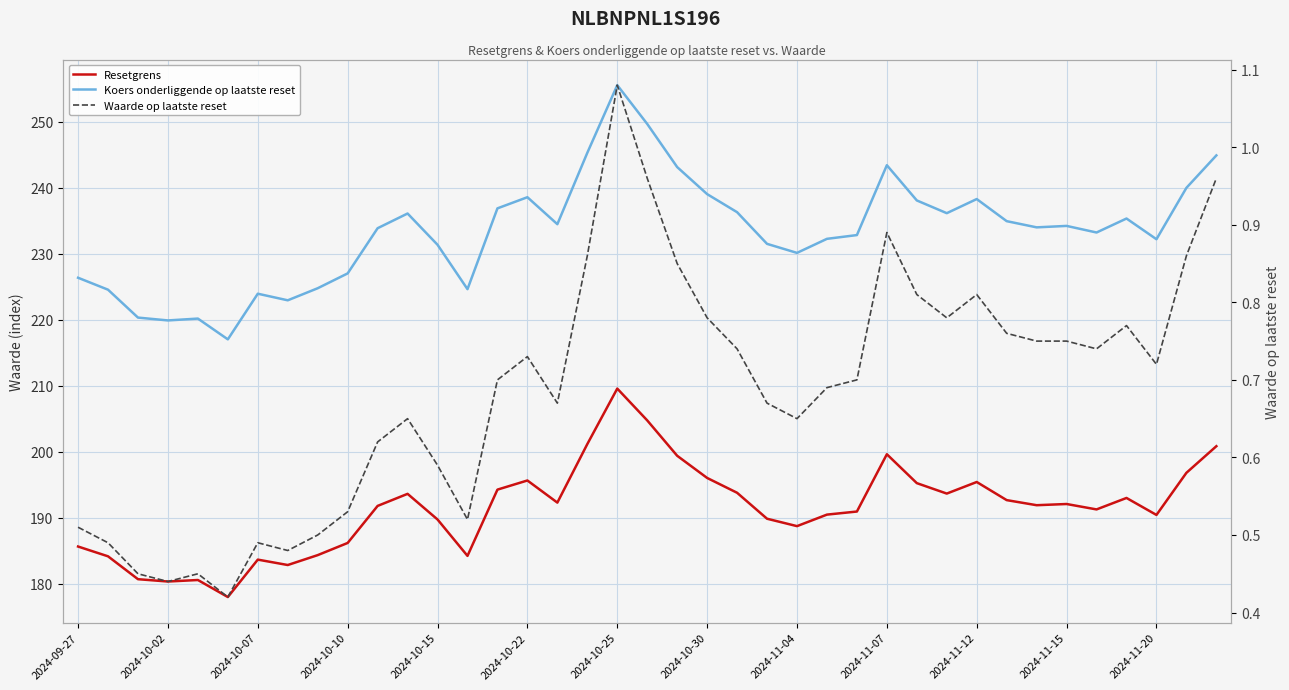

How many lines are shown in the chart?

3